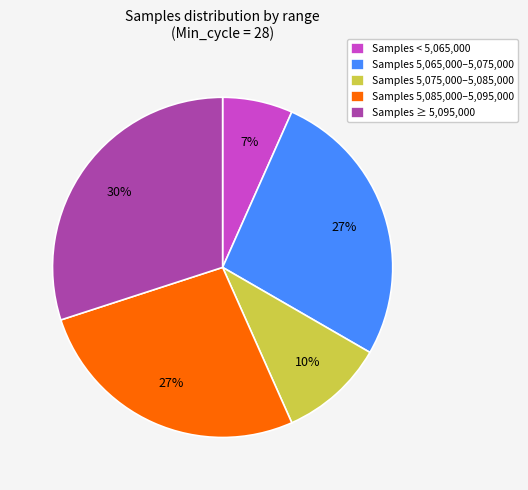

What percentage is the Samples 5,065,000–5,075,000 slice, to the nearest percent?

27%